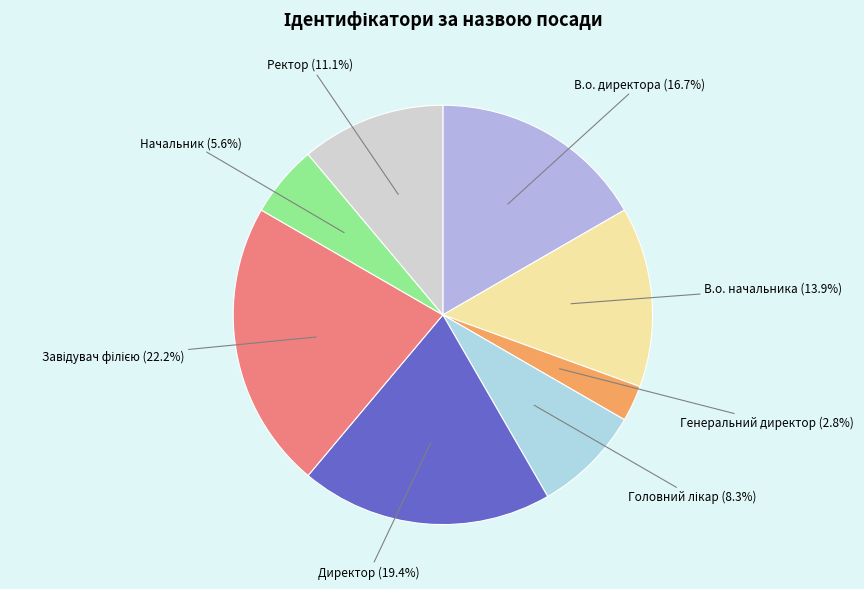

Combined, do Директор and Генеральний директор account for over 50%?

No